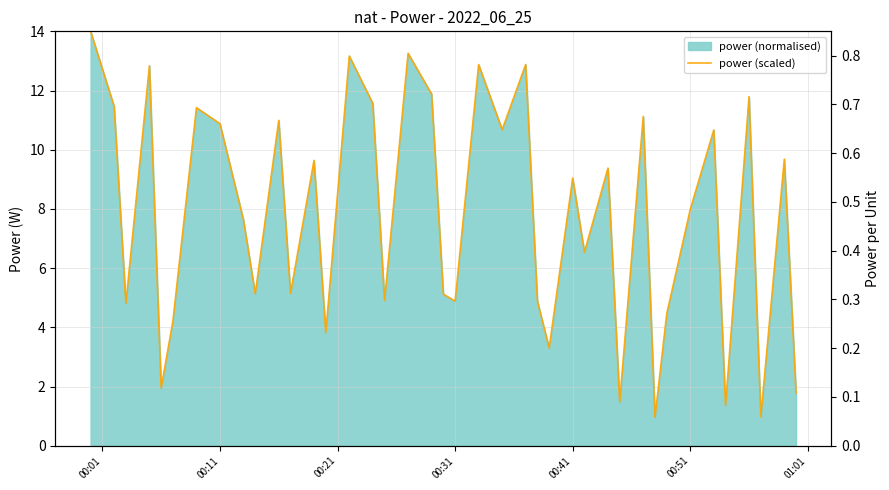

Reading right to left, what are all the values shown in this chart?

0.1	0.6	0.1	0.7	0.1	0.6	0.5	0.3	0.1	0.7	0.1	0.6	0.4	0.5	0.2	0.3	0.8	0.6	0.8	0.3	0.3	0.7	0.8	0.3	0.7	0.8	0.2	0.6	0.3	0.7	0.3	0.5	0.7	0.7	0.3	0.1	0.8	0.3	0.7	0.8